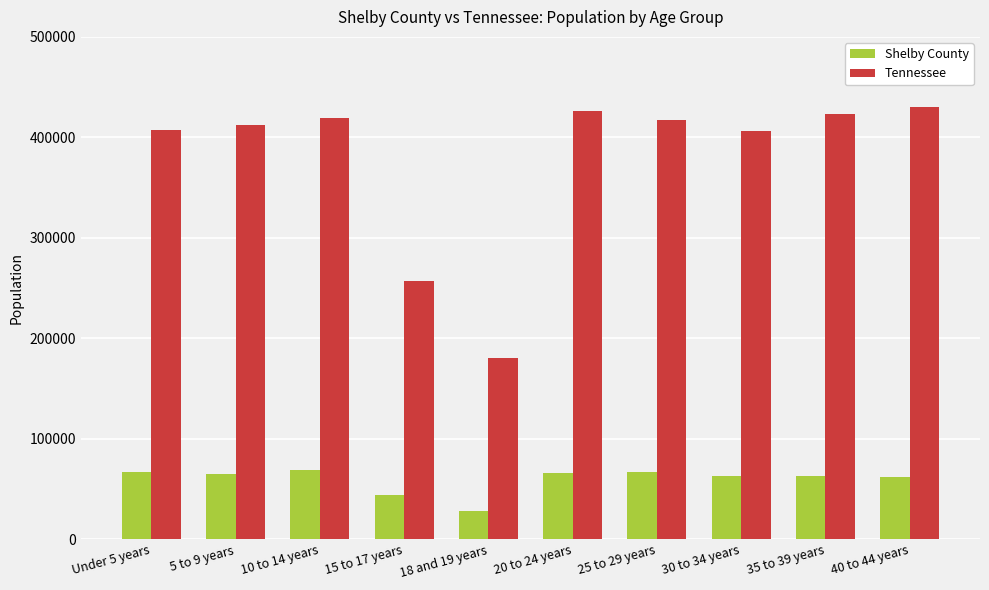

What is the label of the 2nd bar from the left?

5 to 9 years